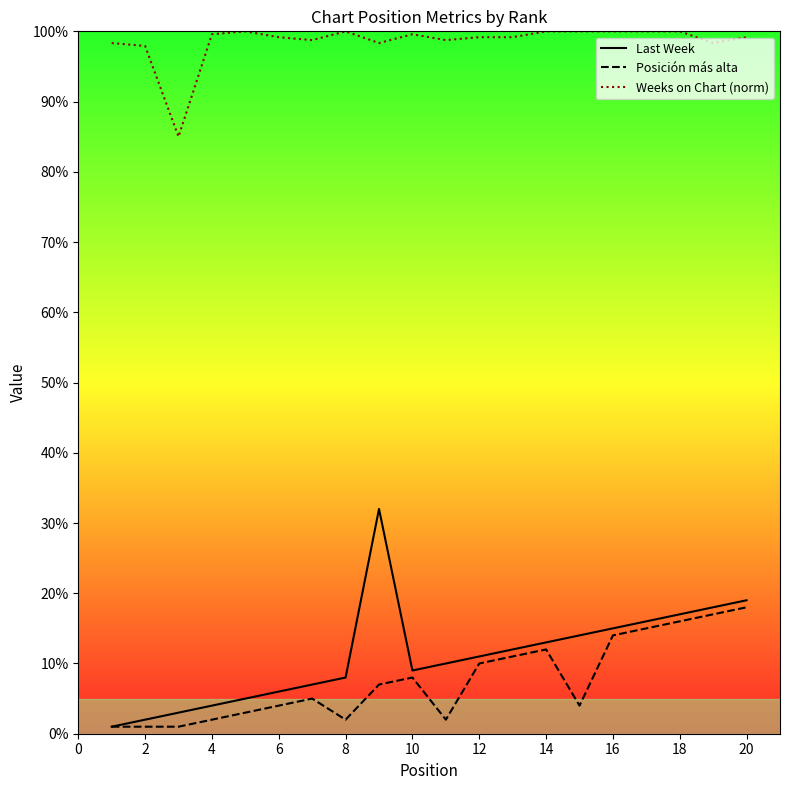

How many data points in Last Week are less than 11?

10